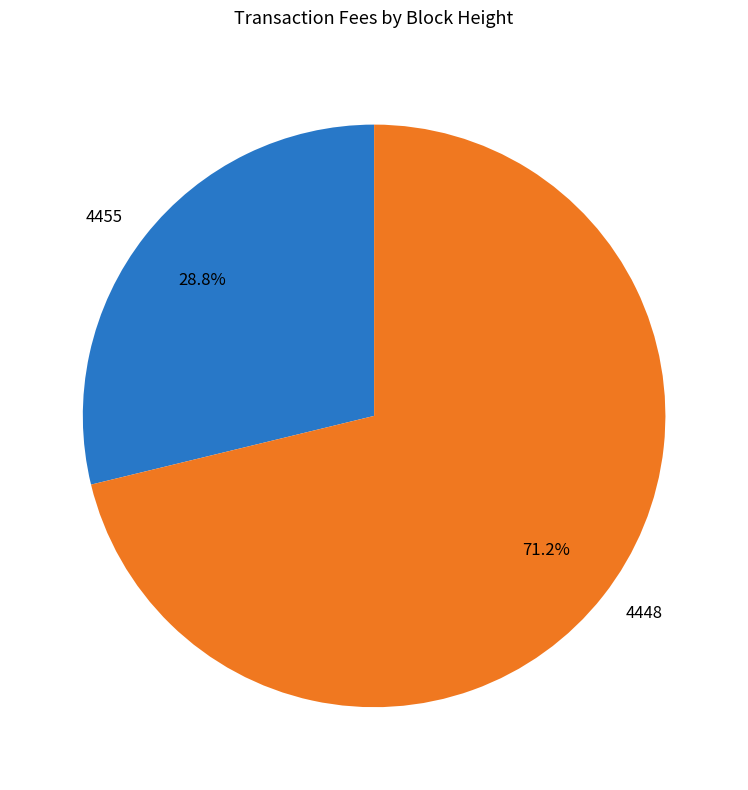

Is it true that 4455 is 29% of the pie?

True